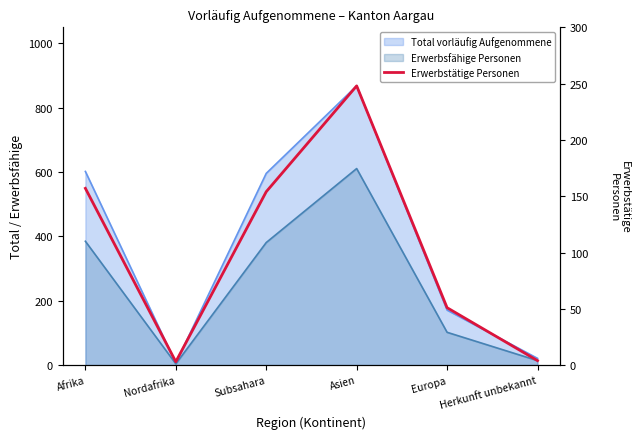

Where does the data first go above 154?

Afrika